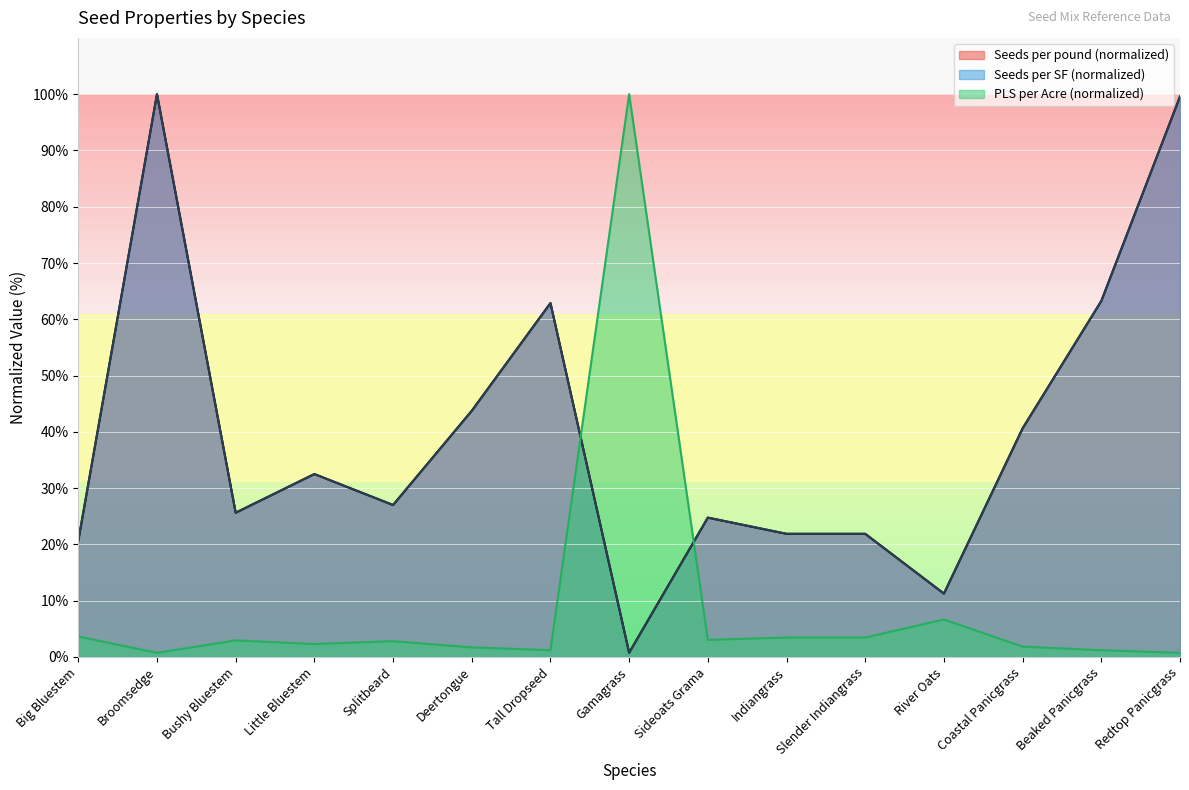

Where is Seeds per SF nearest to the value 50?

Deertongue